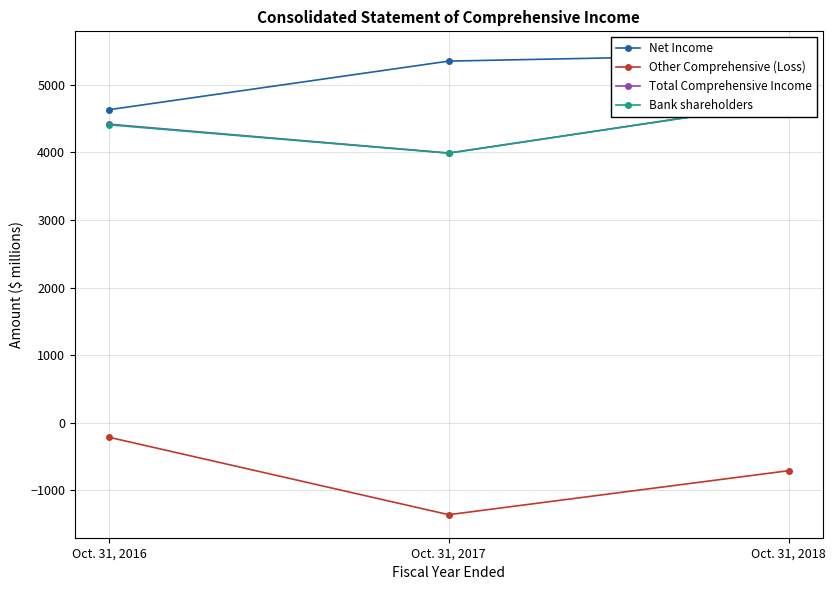

What is the difference between the highest and lowest values at Oct. 31, 2018?

6159